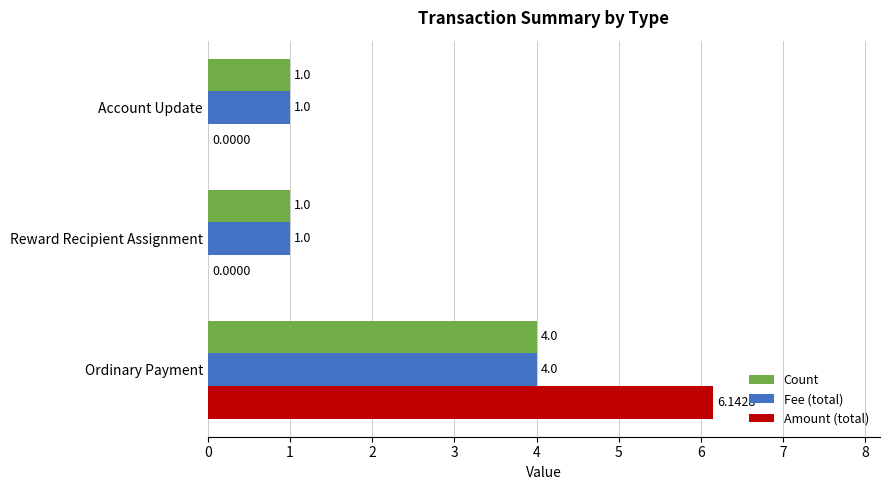

Is the value of Amount (total) at Reward Recipient Assignment greater than the value of Count at Account Update?

No